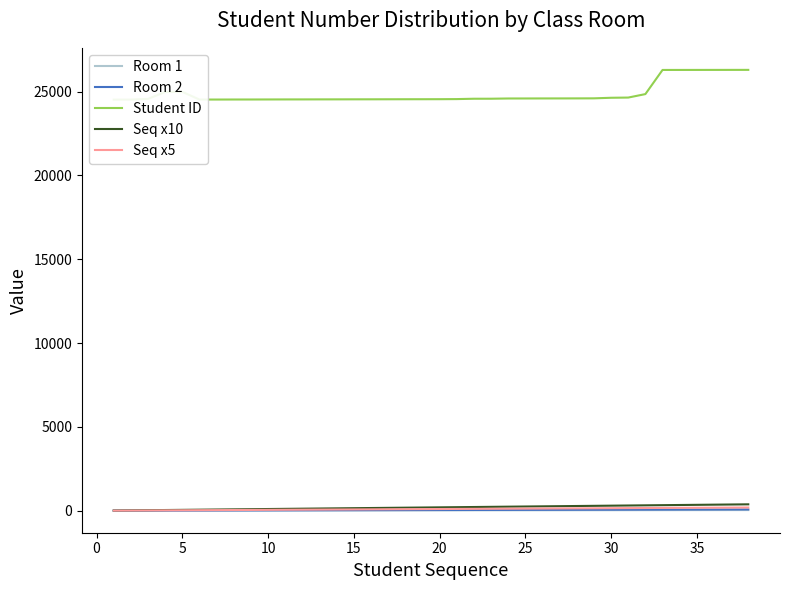

What are all the series names shown in the legend?

Room 1, Room 2, Student ID, Seq x10, Seq x5